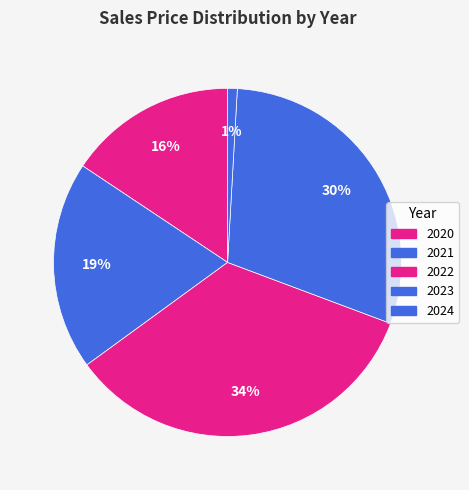

Which has a higher value, 2024 or 2021?

2021